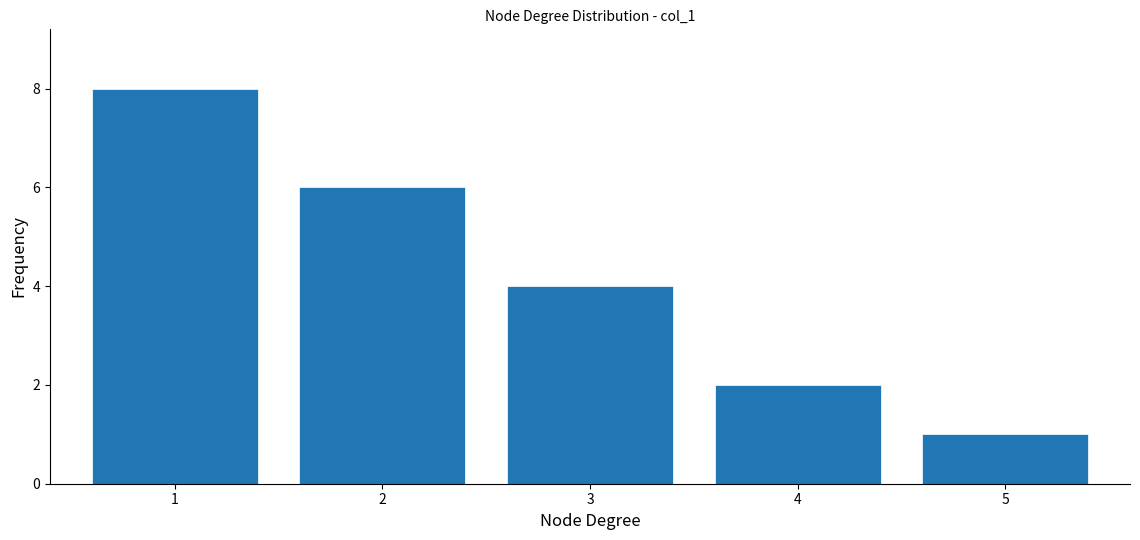

Reading left to right, extract all data points from this chart.

8	6	4	2	1